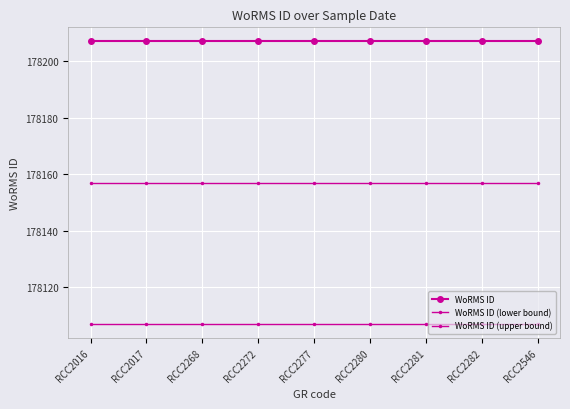

Rank the series by their maximum value, from highest to lowest.

WoRMS ID, WoRMS ID (lower bound), WoRMS ID (upper bound)